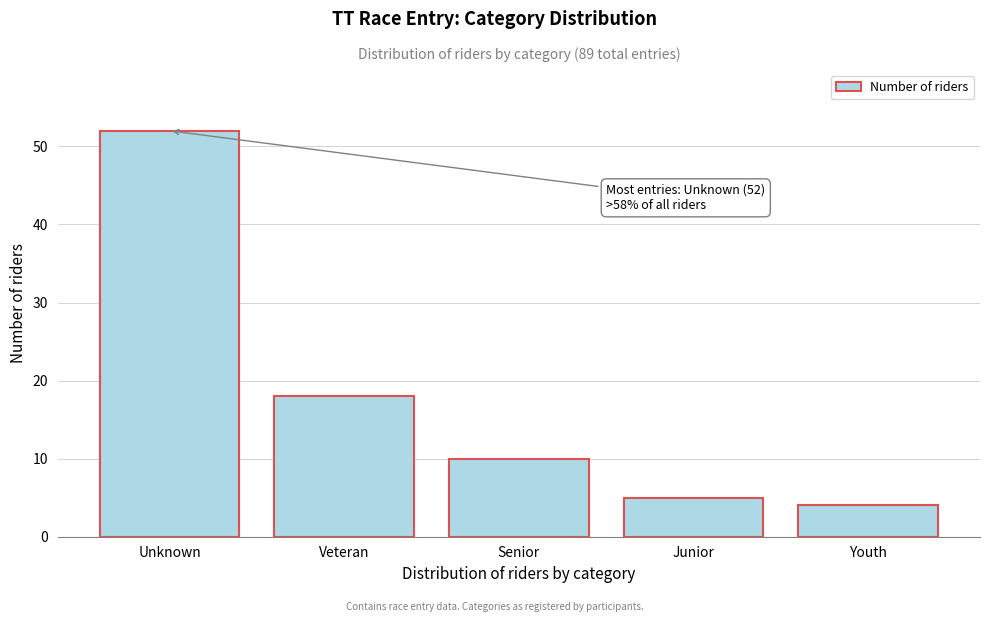

Reading left to right, list all the values displayed in this chart.

52	18	10	5	4